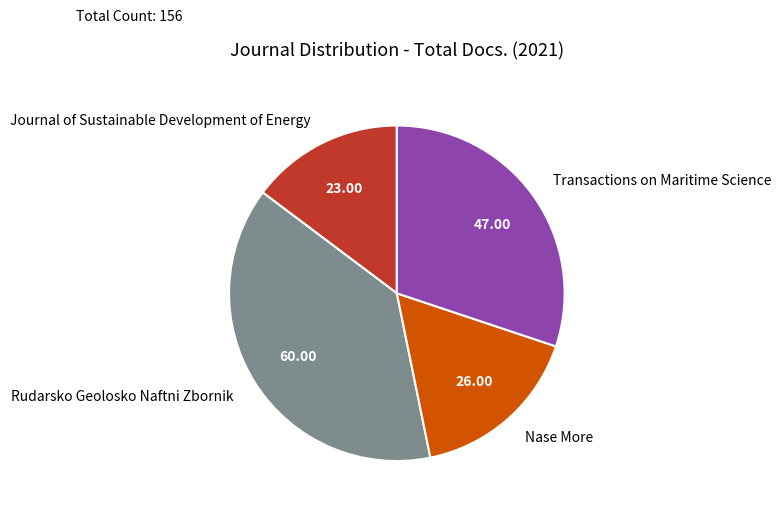

Is the sum of Journal of Sustainable Development of Energy and Transactions on Maritime Science greater than half?

No